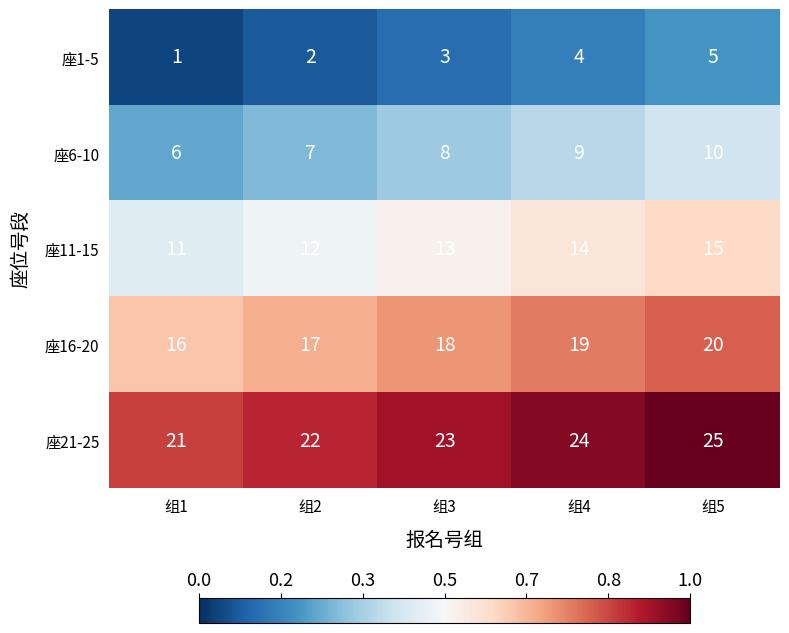

What is the sum of all 座1-5 values?

15